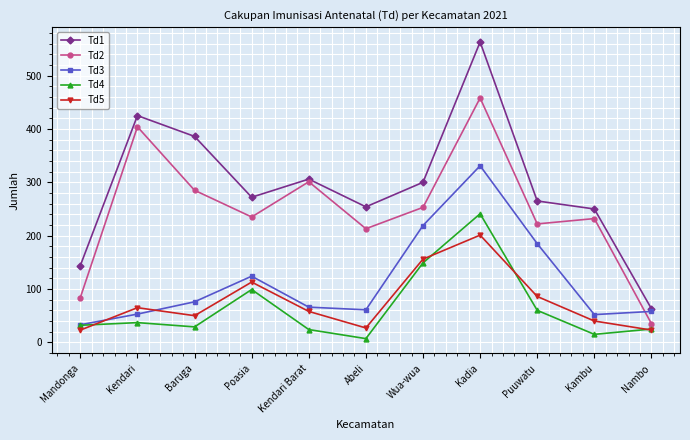

True or false: Td5 has a value of 58 at Kendari Barat.

True